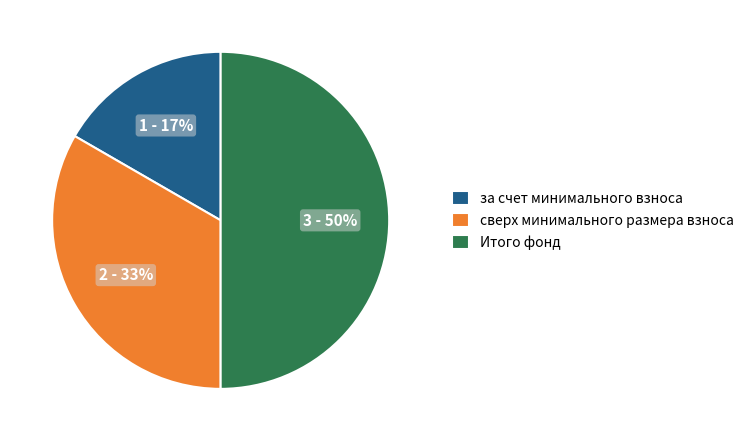

To the nearest percent, what is the average slice percentage?

33%